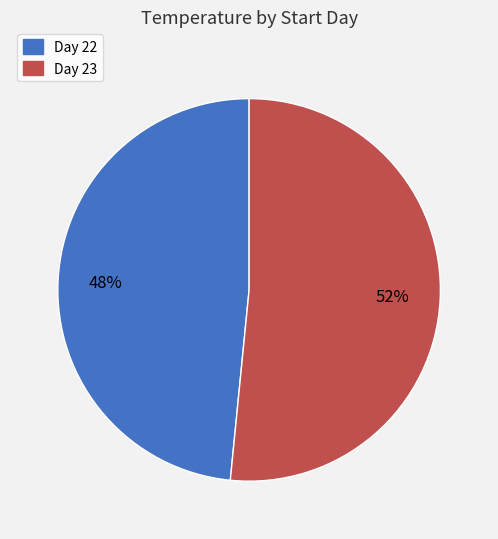

Is there any slice that represents more than half of the pie?

Yes